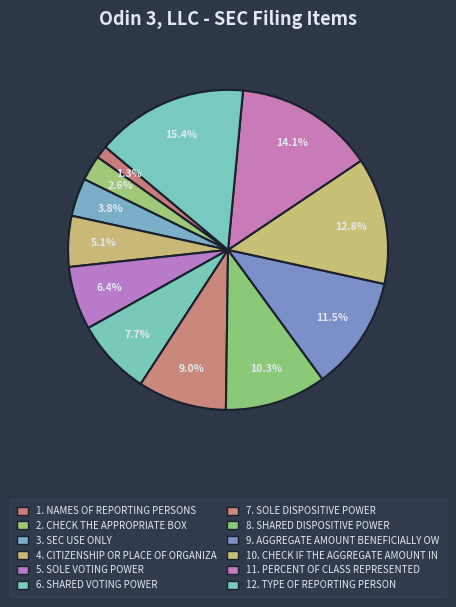

Count the number of slices in the pie.

12